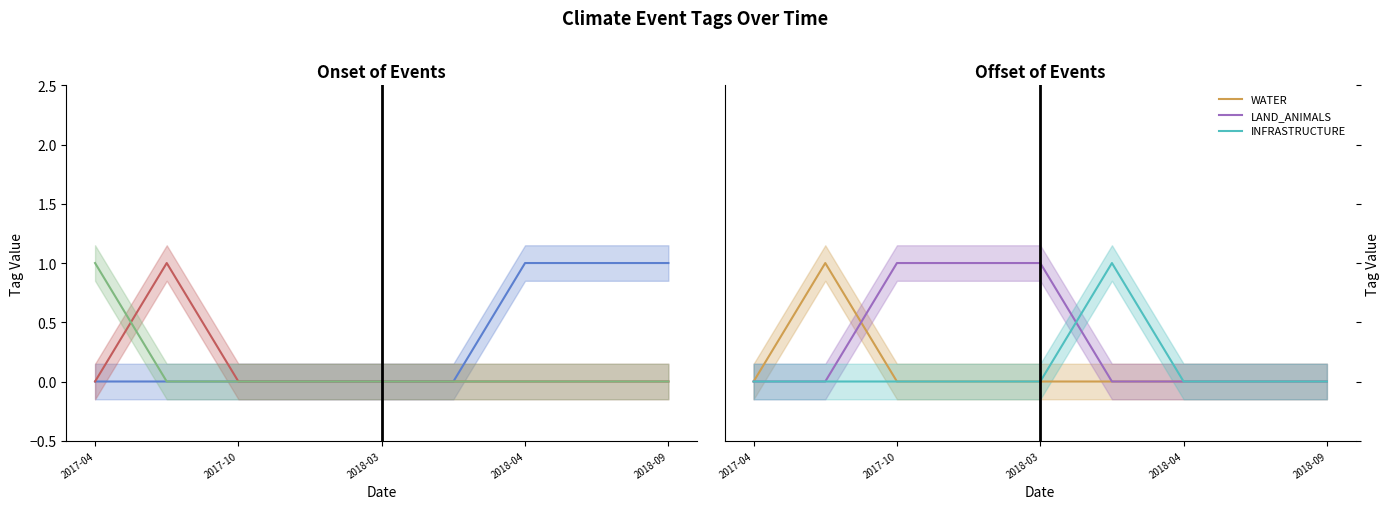

At how many categories does at least one series exceed 0?

9